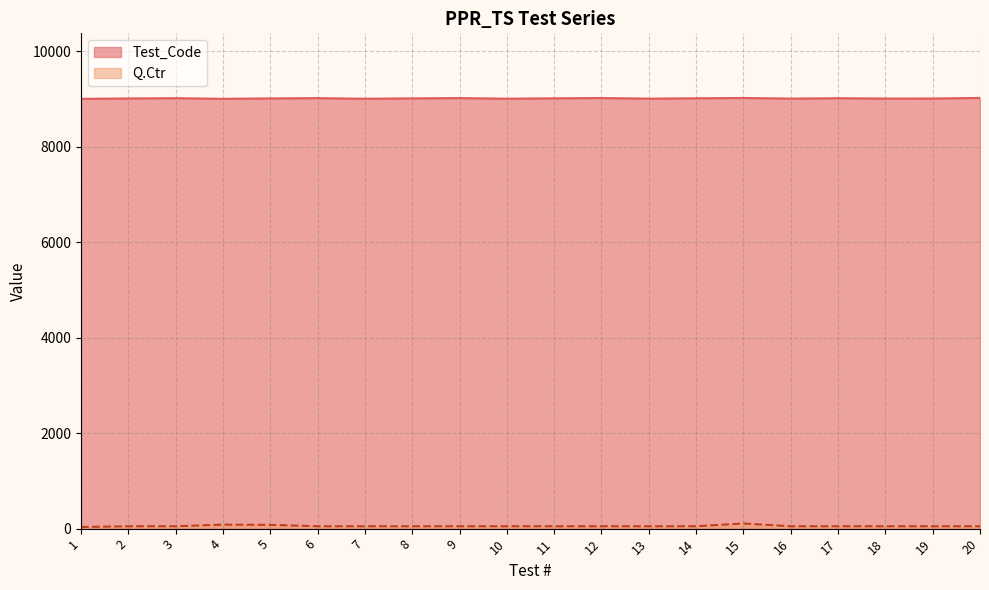

What is the total value across all series at 20?

9070